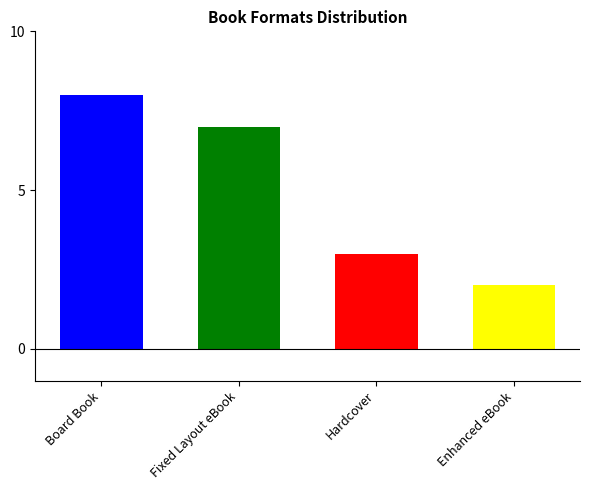

Does the chart contain any negative values?

No